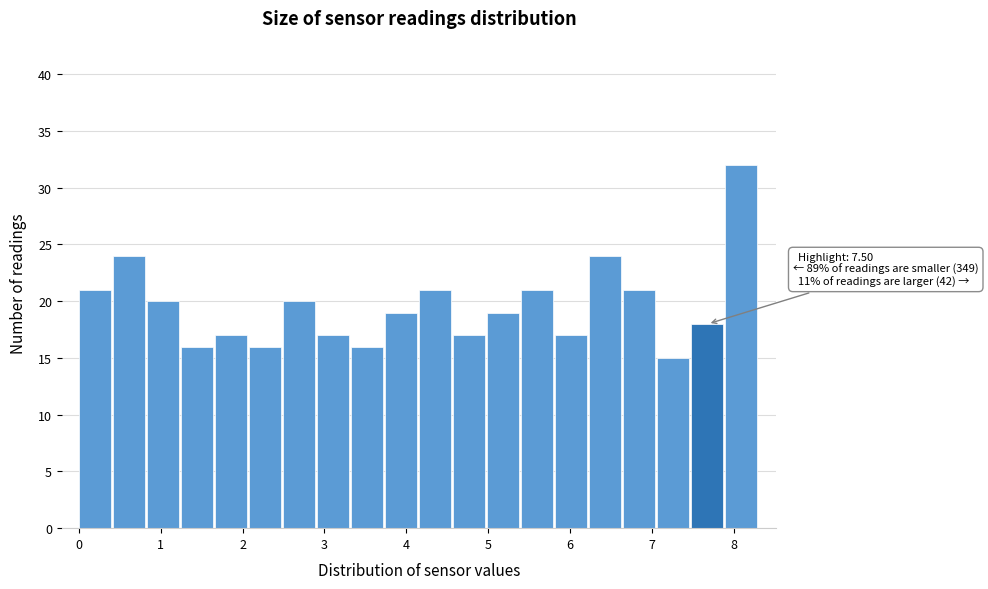

Which range on the x-axis has the tallest bar?

7.9 to 8.3